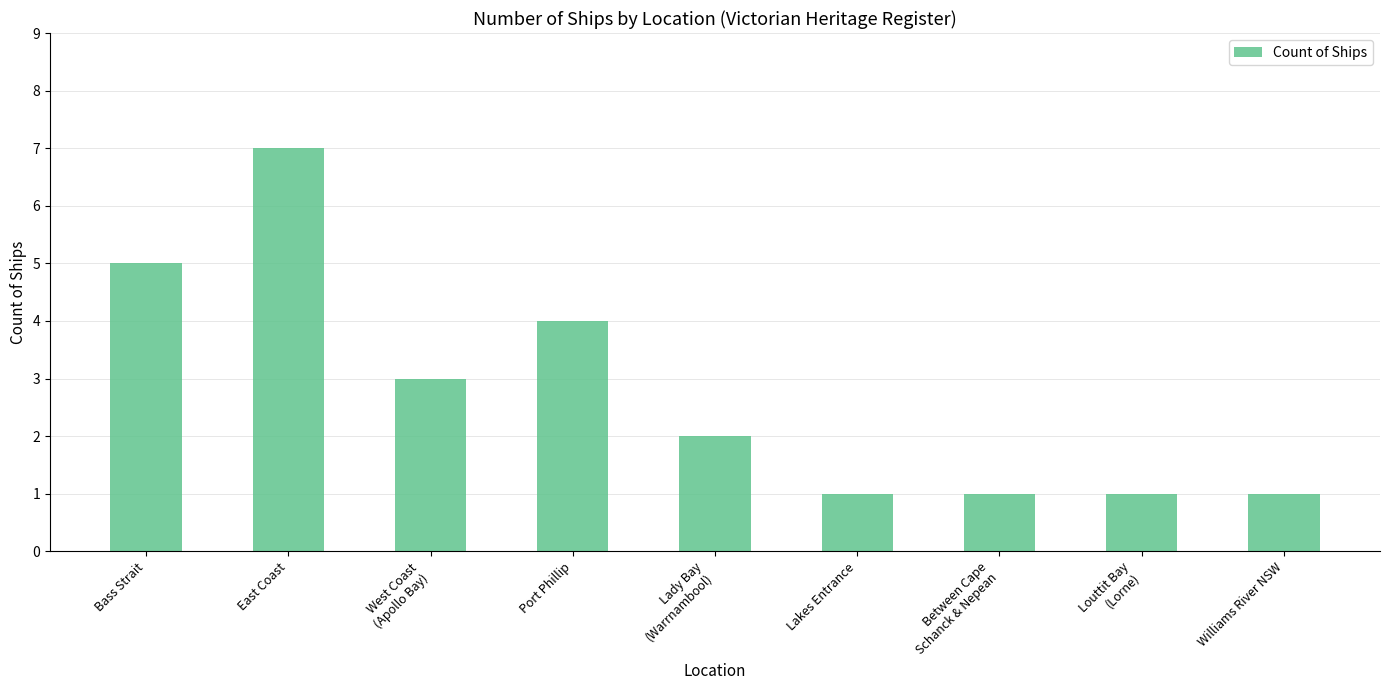

What is the difference between the values at Bass Strait and Lakes Entrance?

4